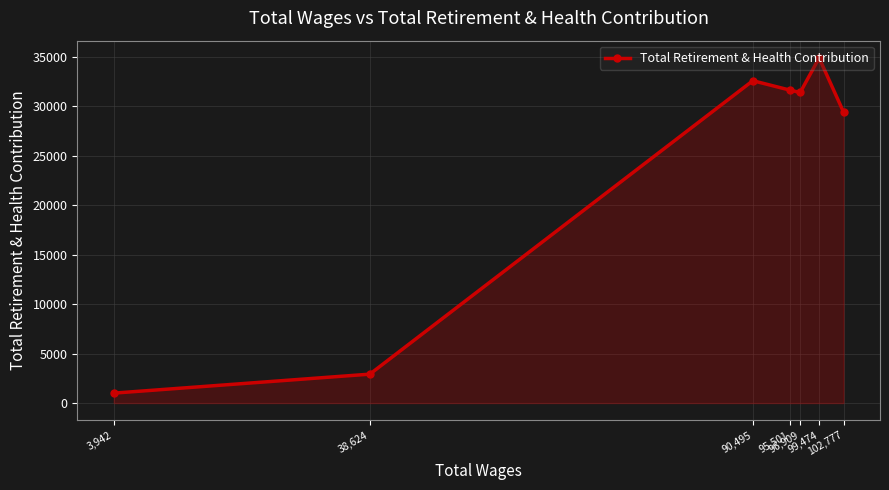

What is the ratio of the value at 96,909 to the value at 3,942?

31.4